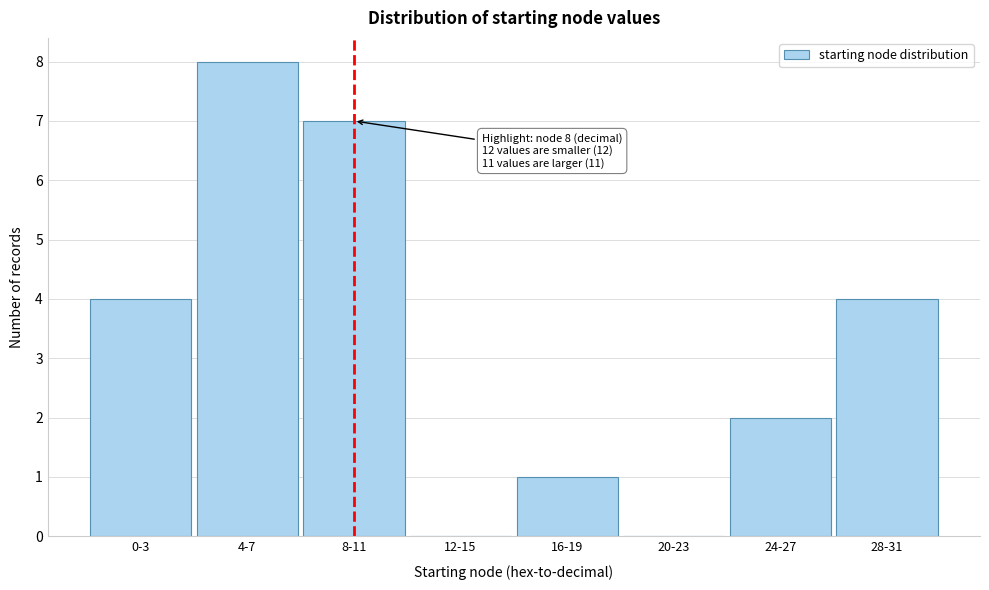

Reading left to right, what are all the values shown in this chart?

0-3=4	4-7=8	8-11=7	12-15=0	16-19=1	20-23=0	24-27=2	28-31=4